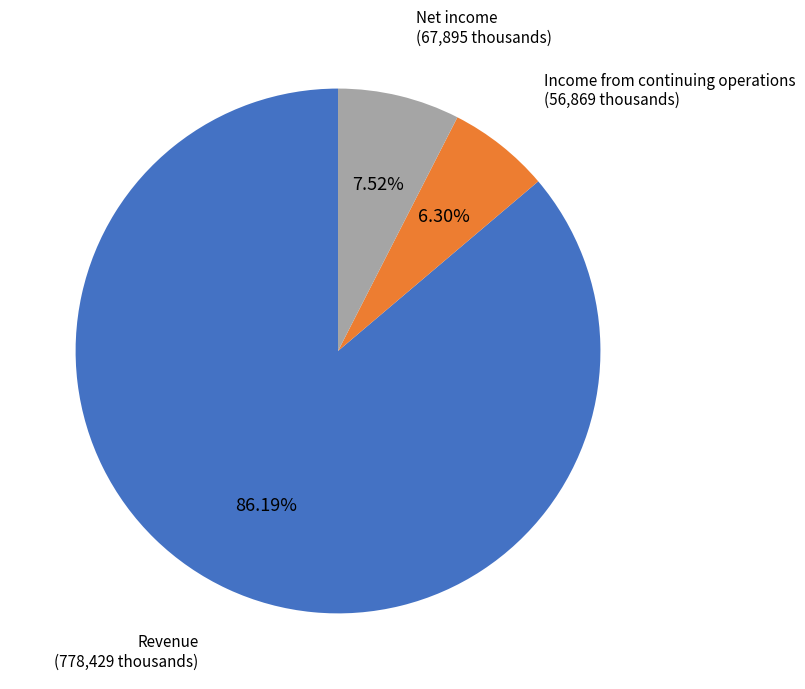

Is it true that Net income is 8% of the pie?

True